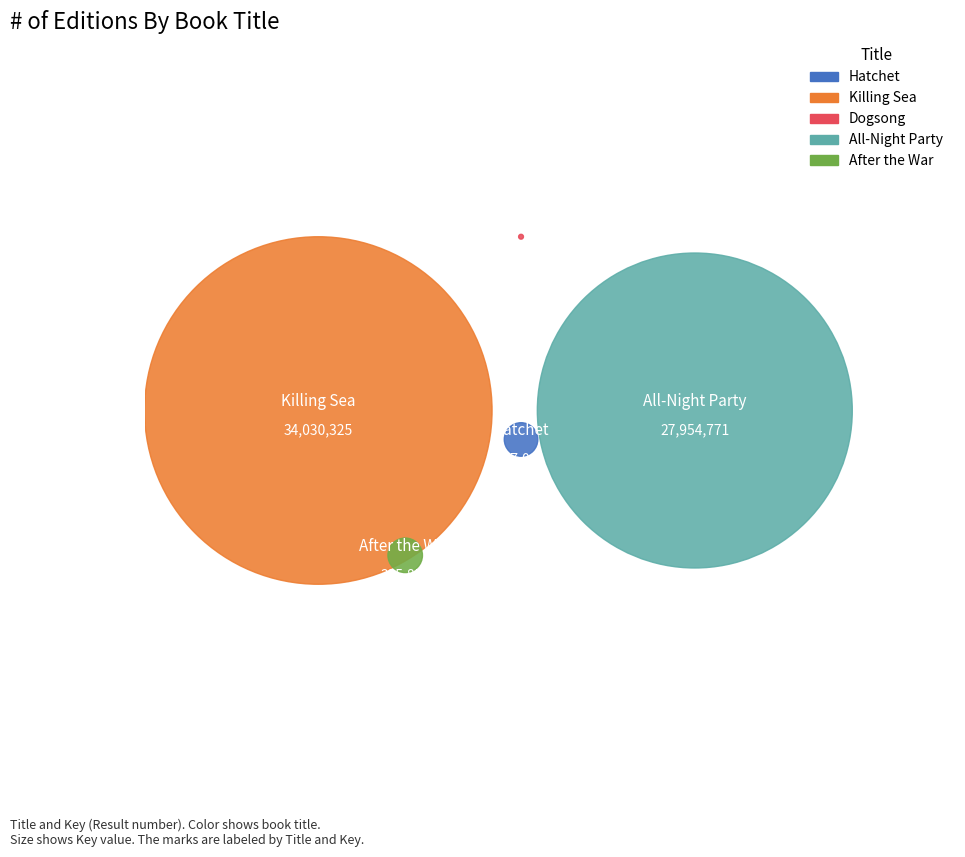

Count the number of slices in the pie.

5